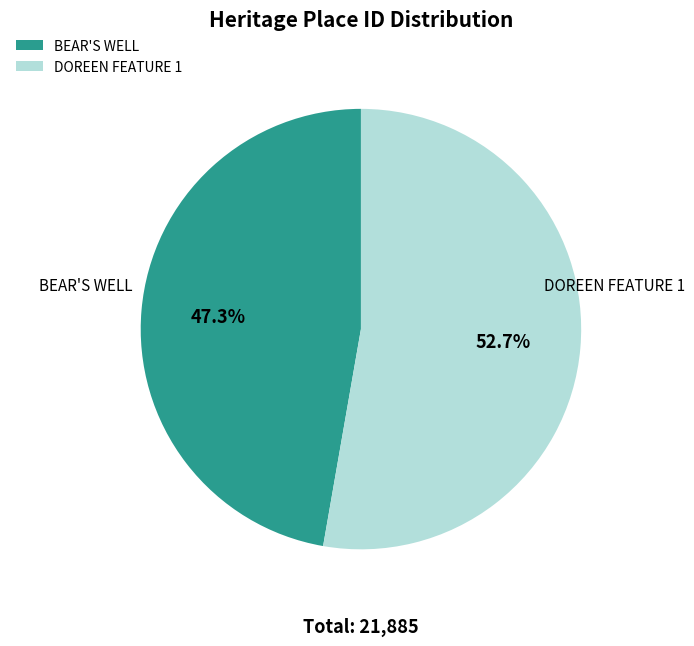

Which slice is the smallest?

BEAR'S WELL